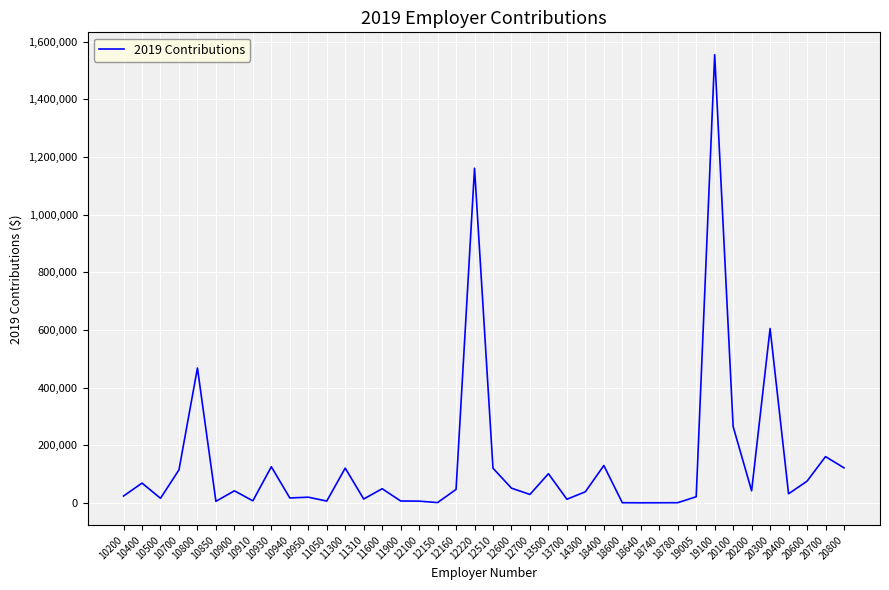

What is the greatest value displayed?

1554730.7